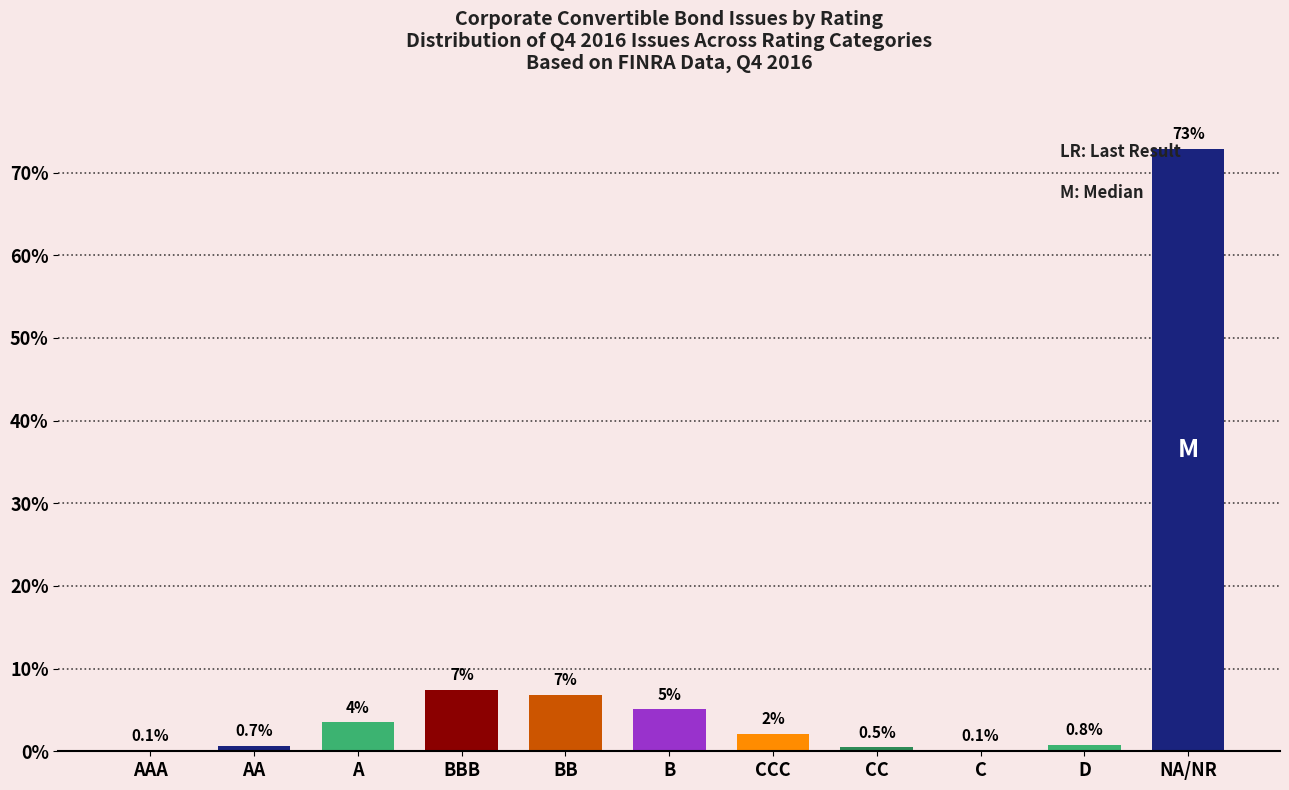

Which has a higher value, D or BBB?

BBB